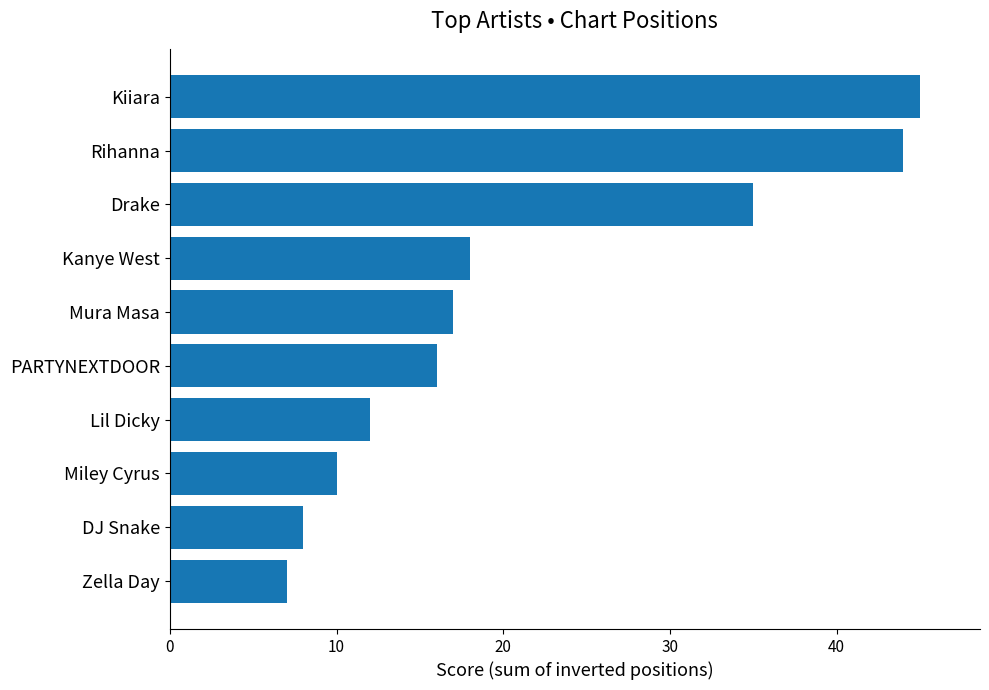

Which has a higher value, DJ Snake or Lil Dicky?

Lil Dicky